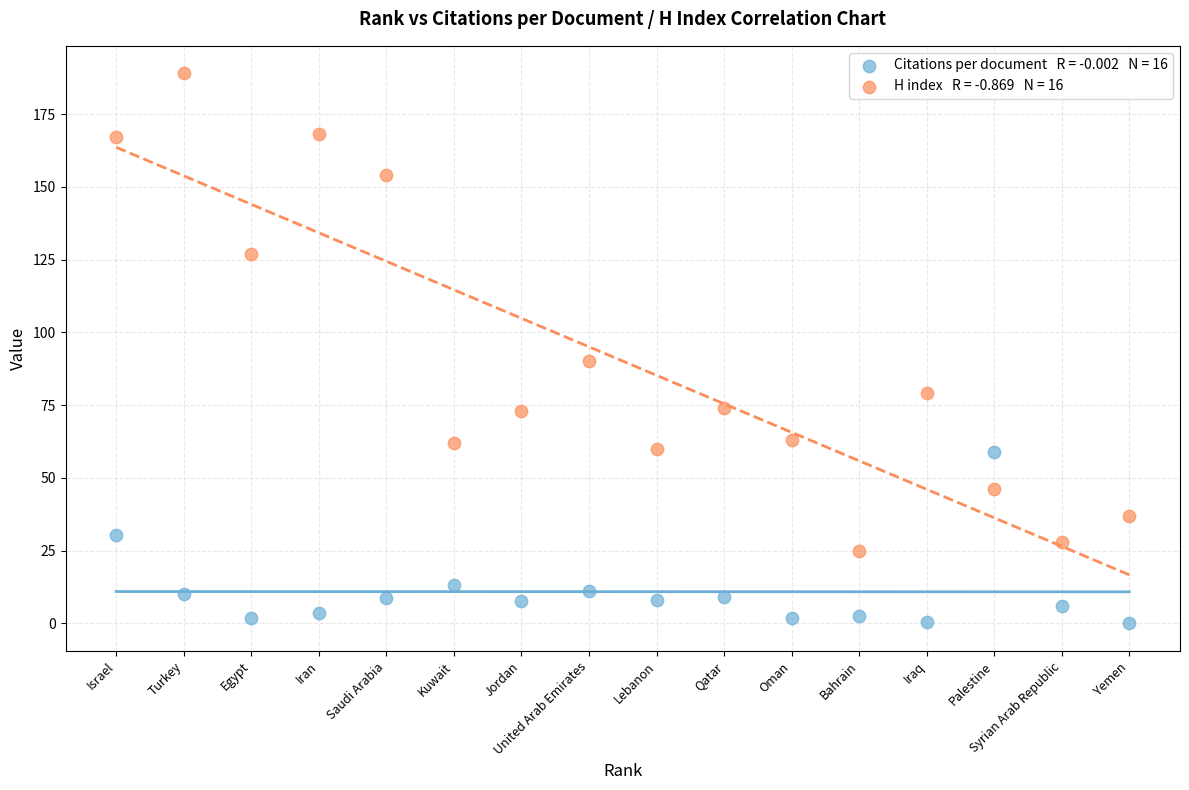

Across all series, what Y value is closest to 94?

90.0